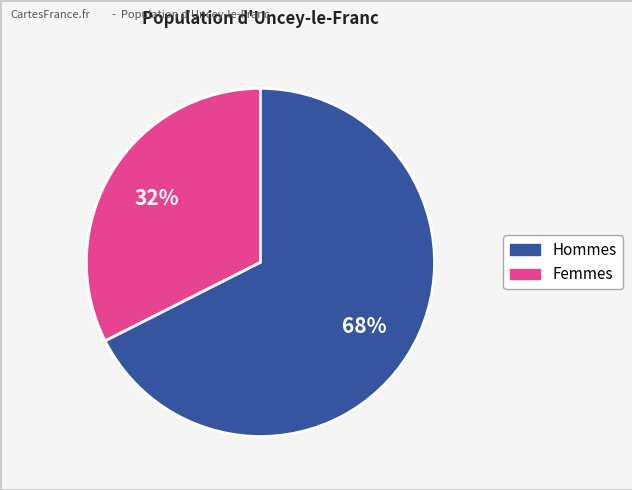

To the nearest percent, what is the average slice percentage?

50%